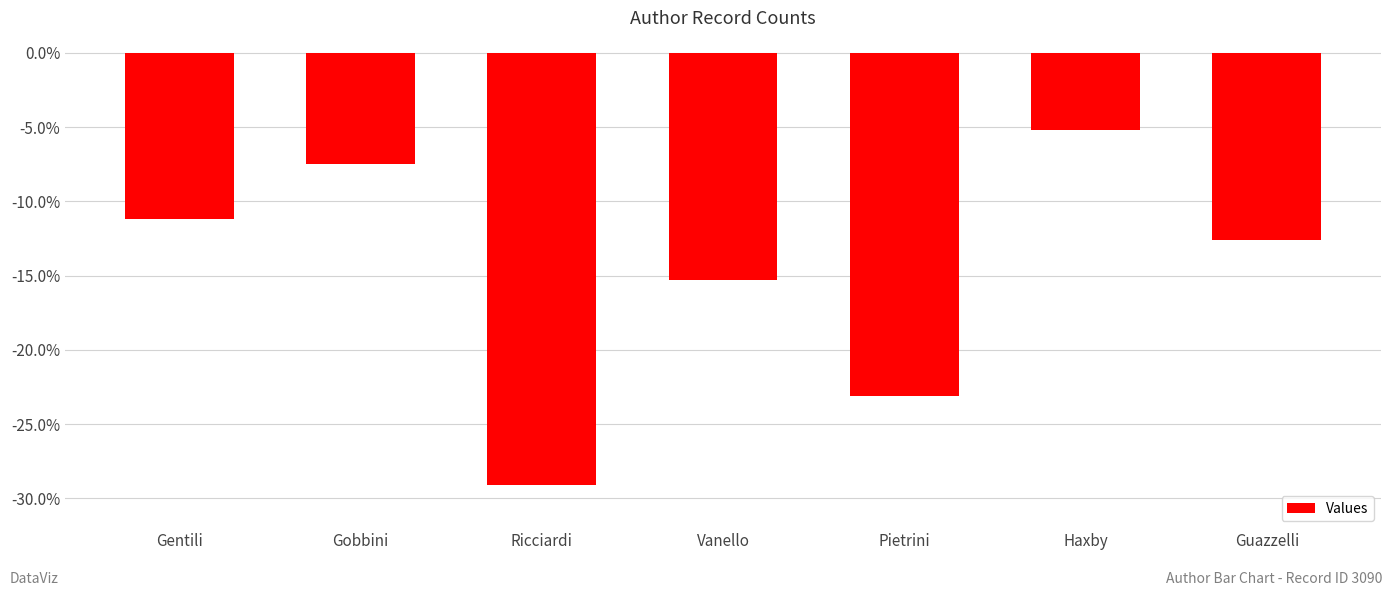

At which label is the value closest to -17?

Vanello